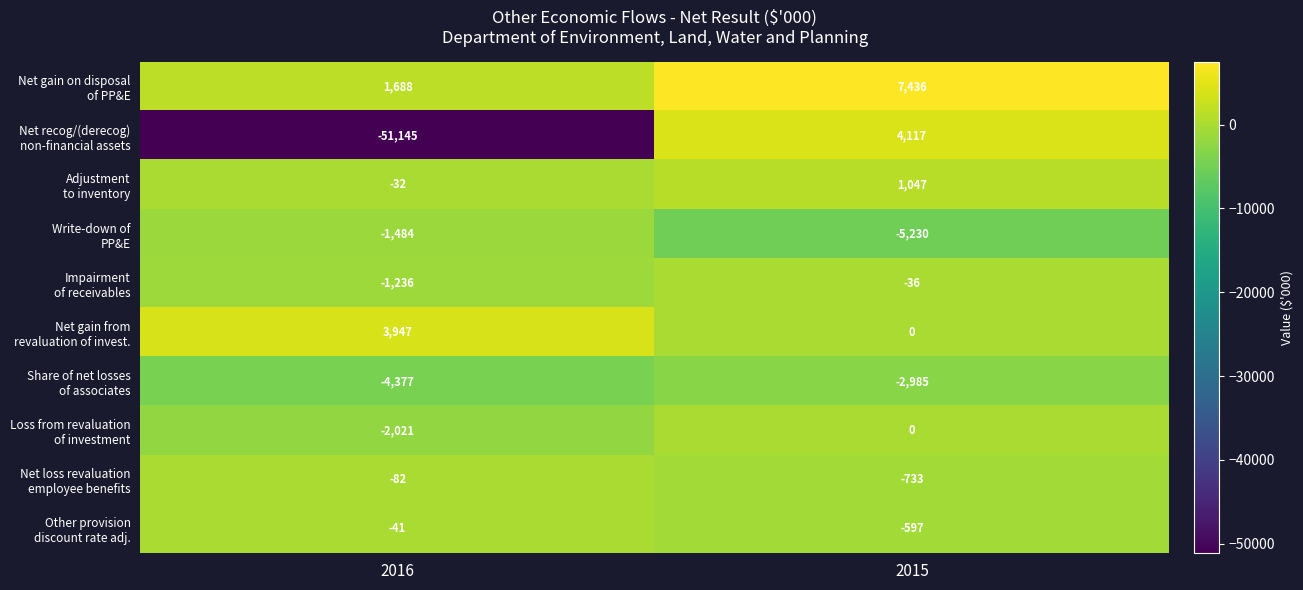

At which category is the sum across all series the highest?

2015